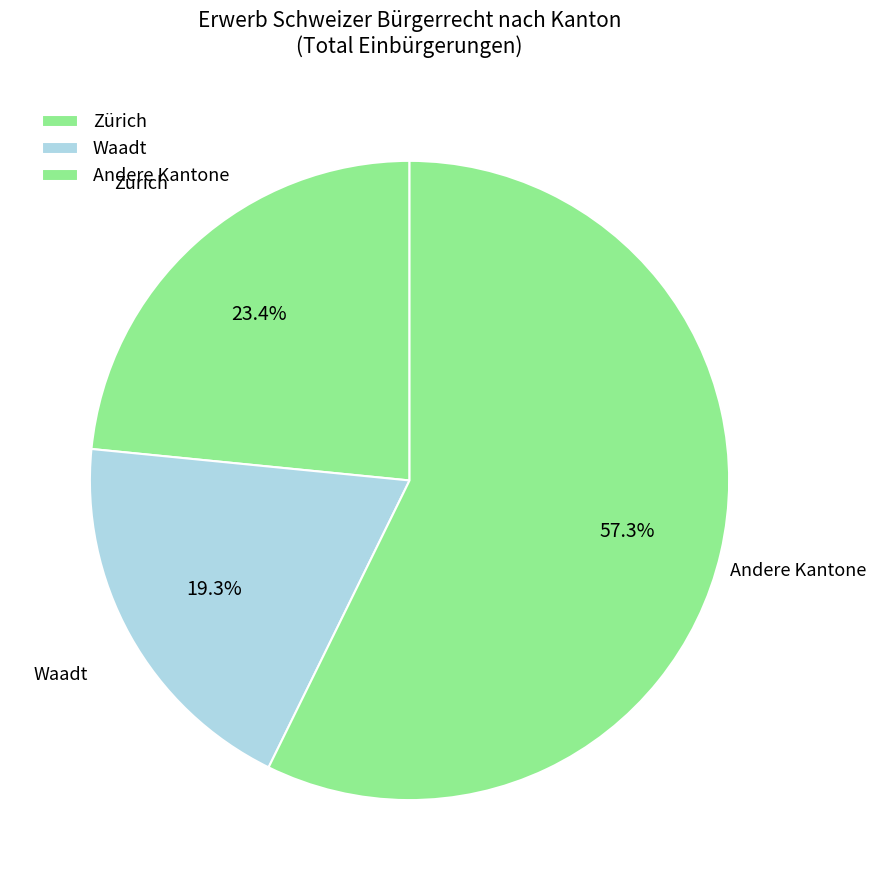

How many slices are in this pie chart?

3